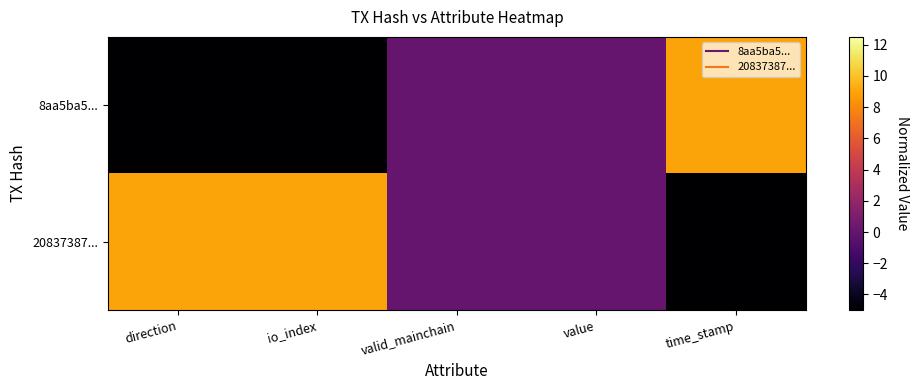

Which series has the largest range (max minus min)?

8aa5ba5...